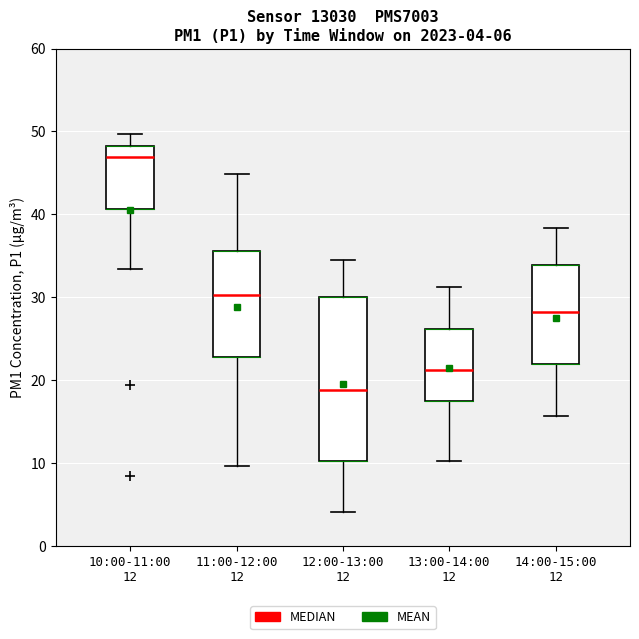

Which box has the lowest median line?

12:00-13:00 12